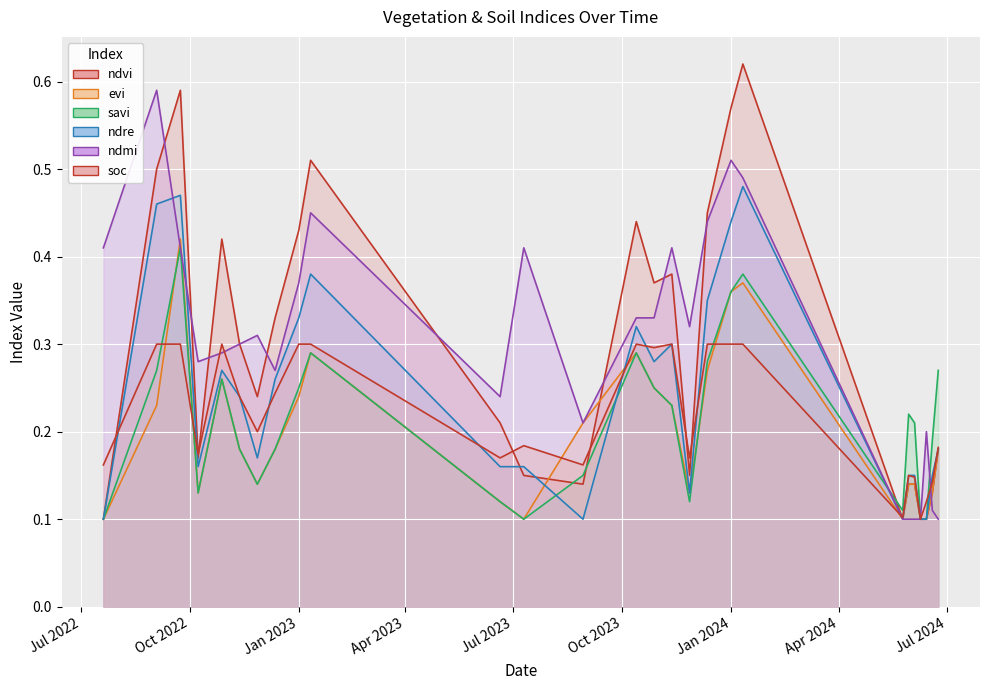

What is the difference between the second highest and minimum values in the soc series?

0.2